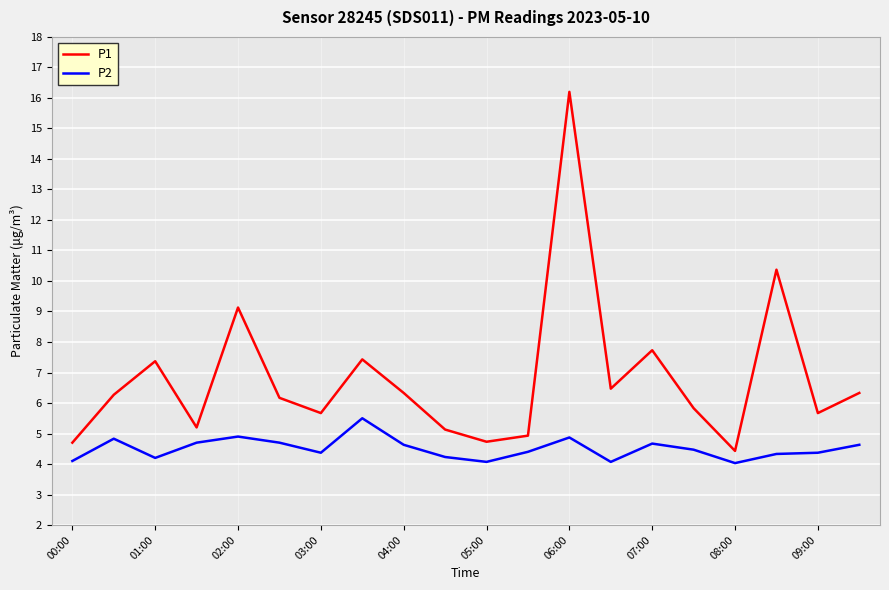

True or false: P1 and P2 cross at least once.

False